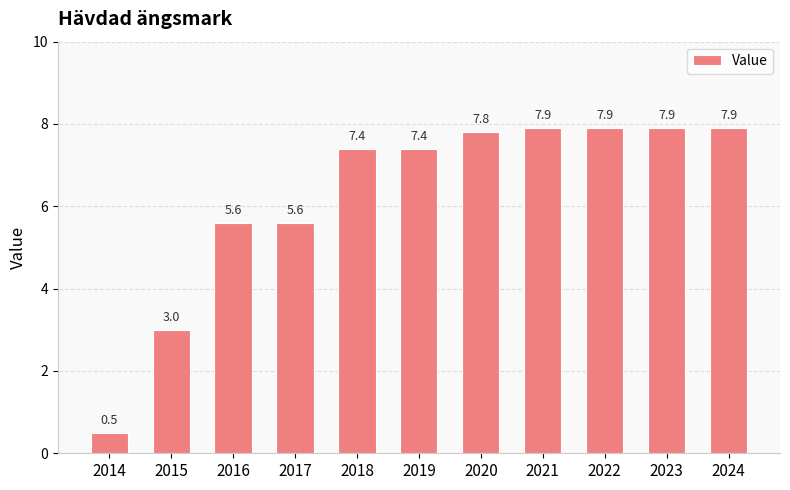

What is the value of the 8th bar from the left?

7.9